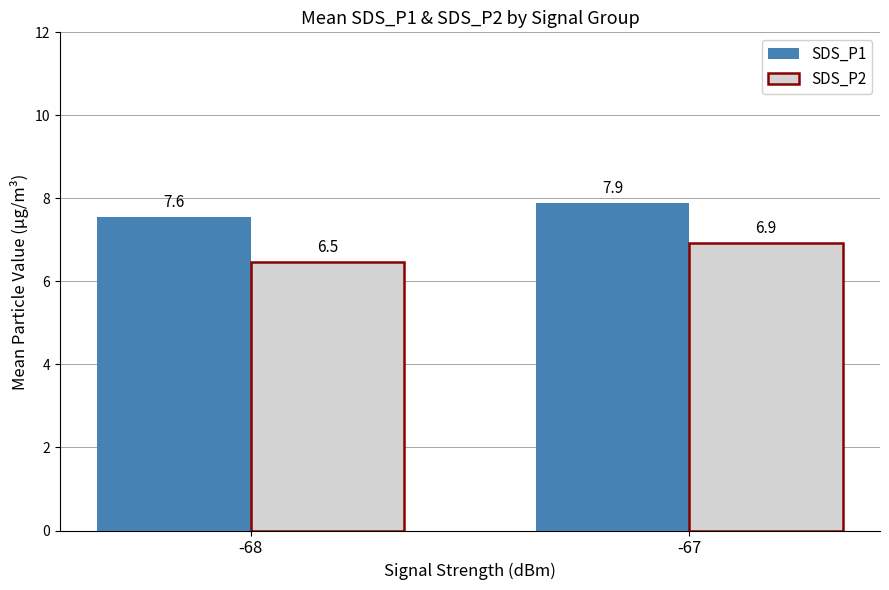

The value of SDS_P1 at -67 is 7.9. True or false?

True